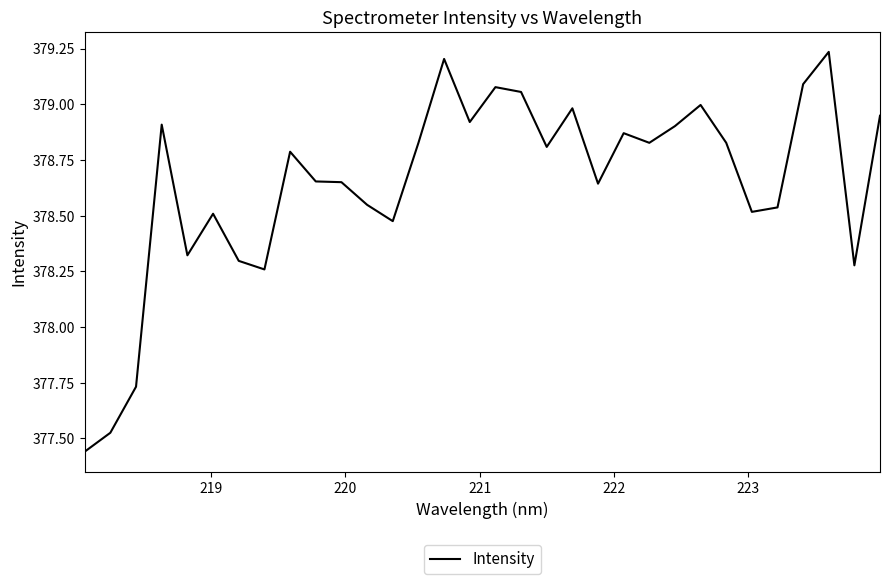

What is the difference between the maximum and minimum values?

1.8